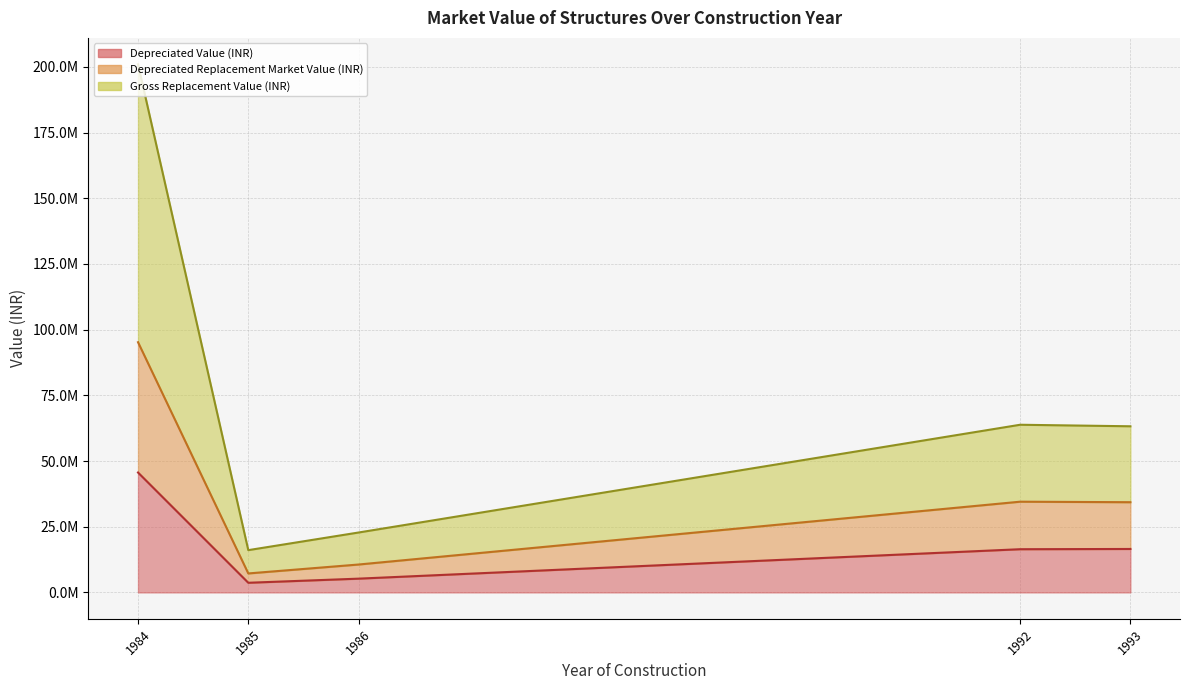

At which label is Depreciated Value (INR) closest to 49118337?

1984